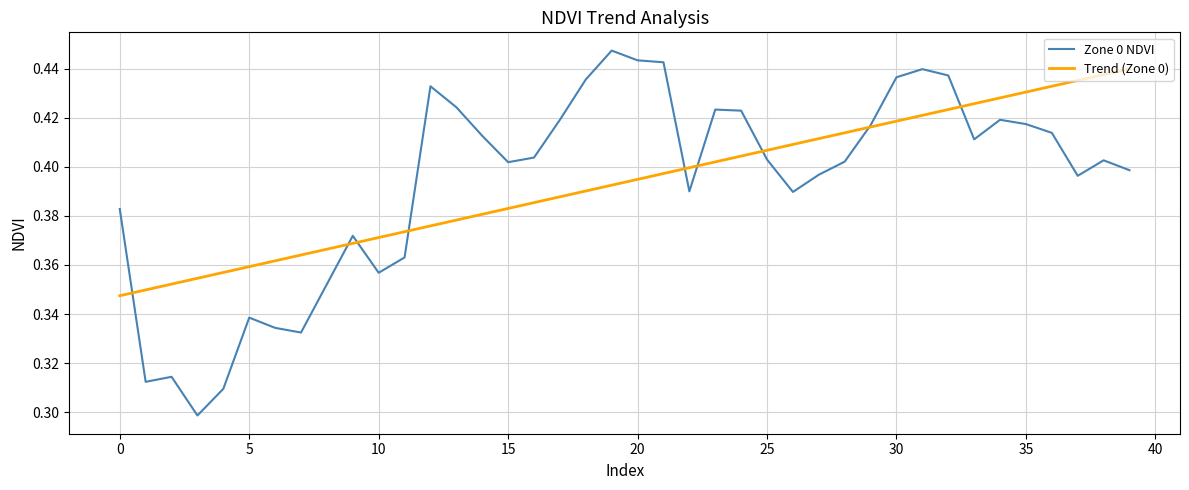

Which series has the largest range (max minus min)?

Zone 0 NDVI